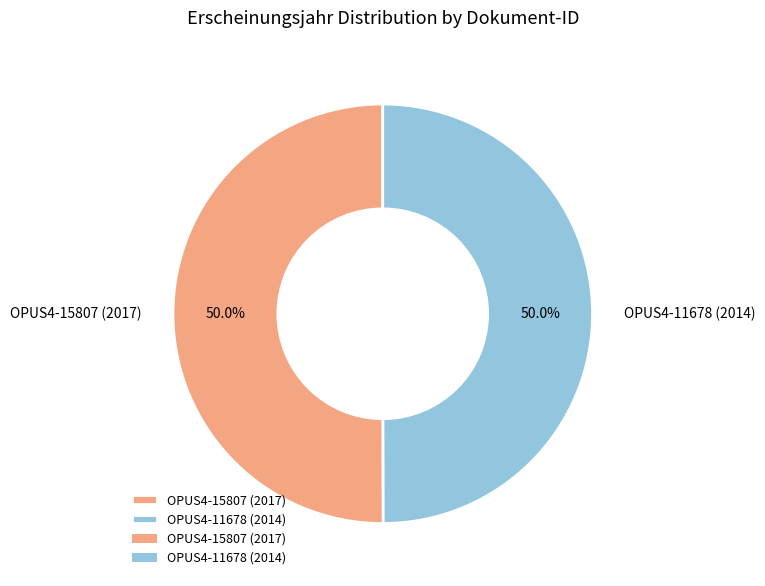

How many segments does this pie chart have?

2